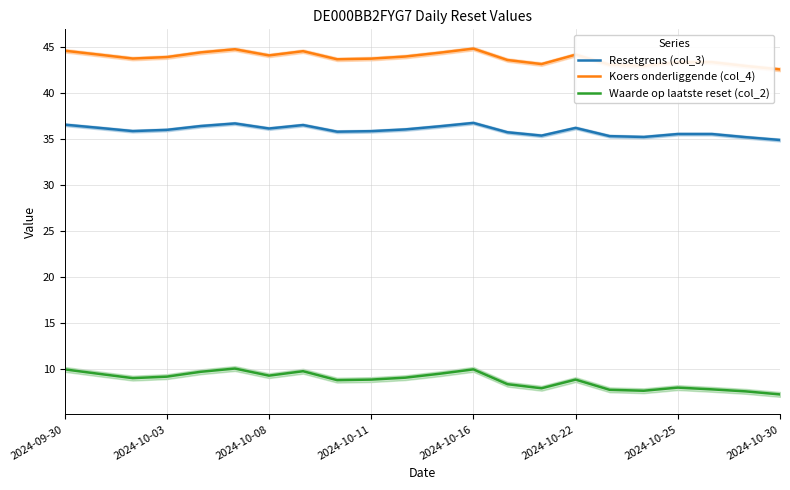

What position from the right is 10?

12